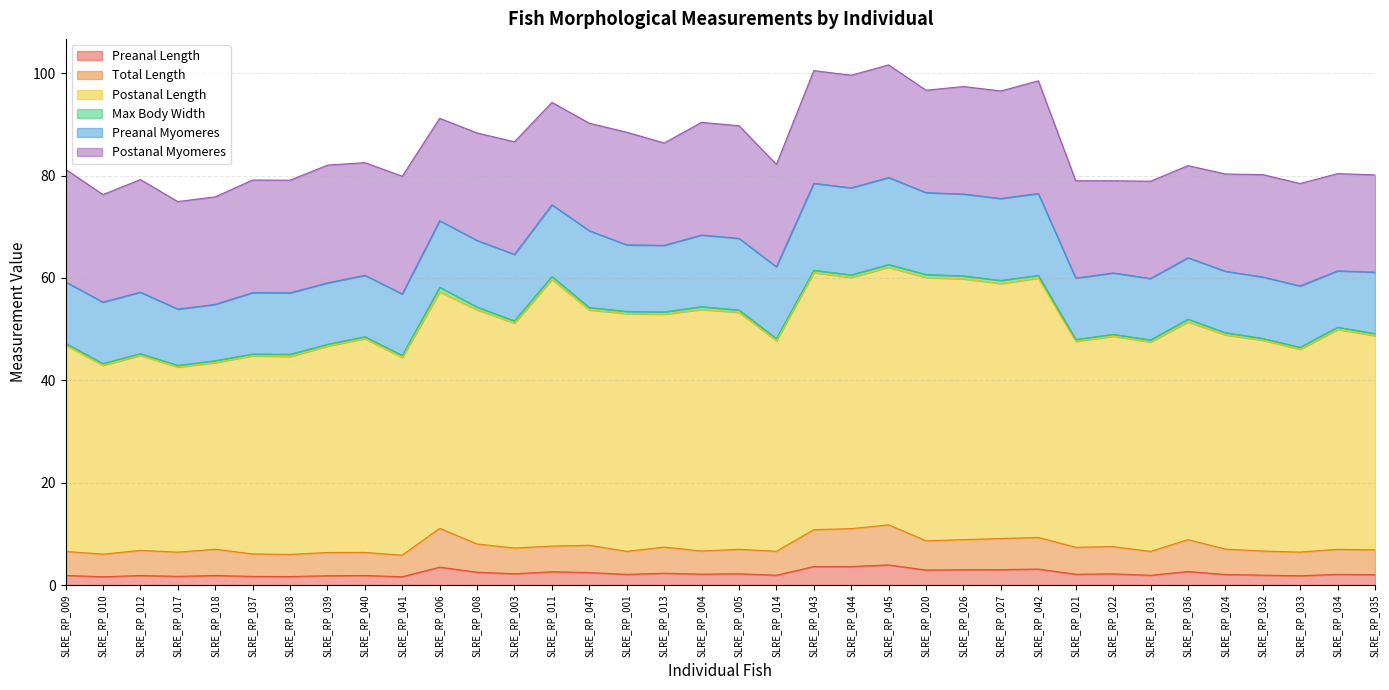

The value of Preanal Length at SLRE_RP_031 is 2.8. True or false?

False